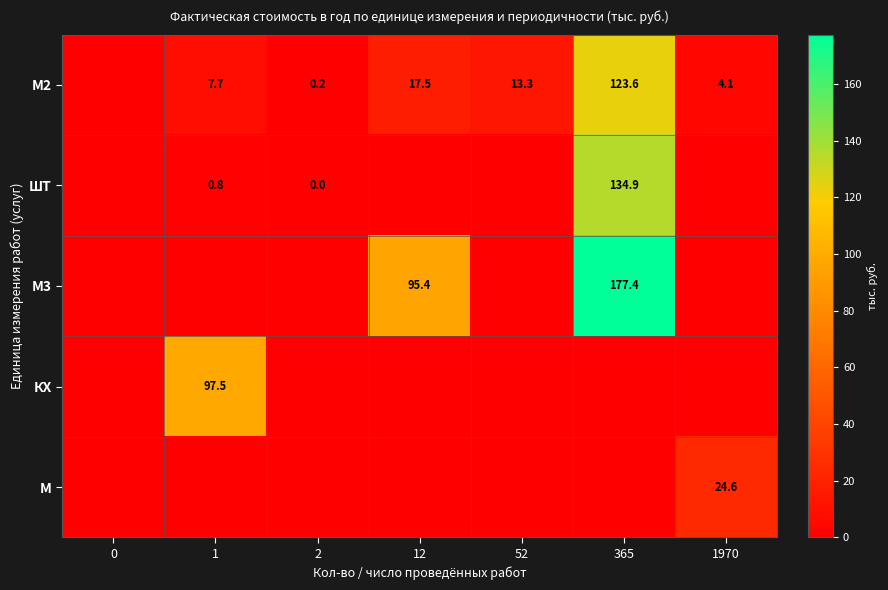

What is the difference between the ШТ values at 1 and 365?

134.1